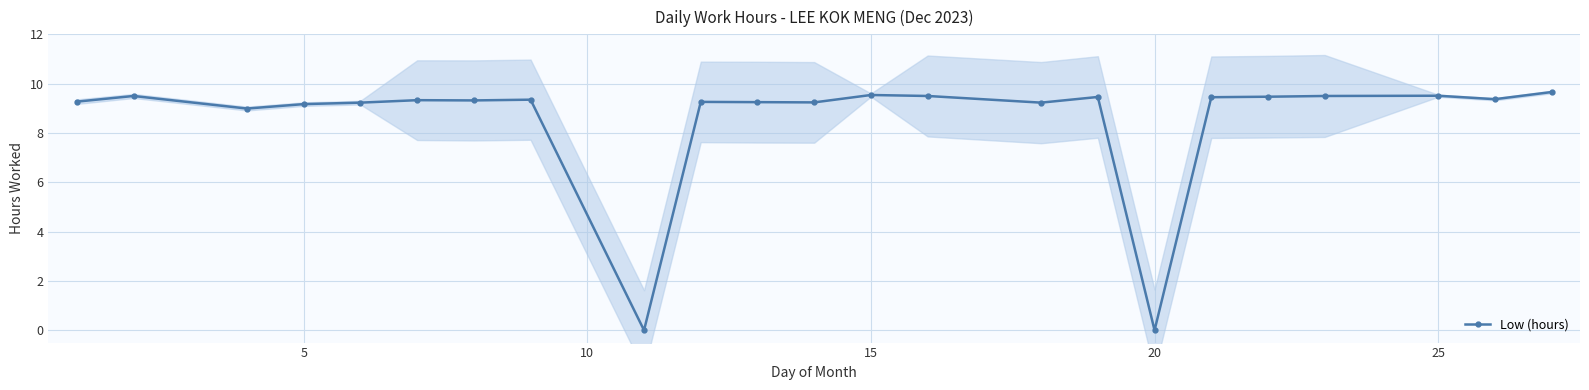

True or false: there are more than 1 points higher than both neighbors.

True